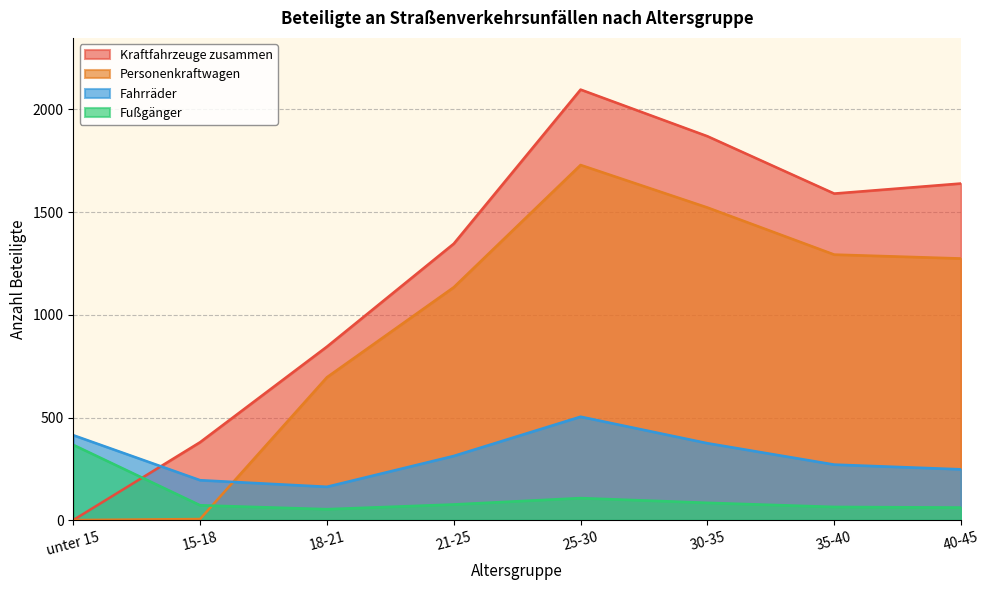

Between which two adjacent categories do Personenkraftwagen and Fußgänger first intersect?

15-18 and 18-21